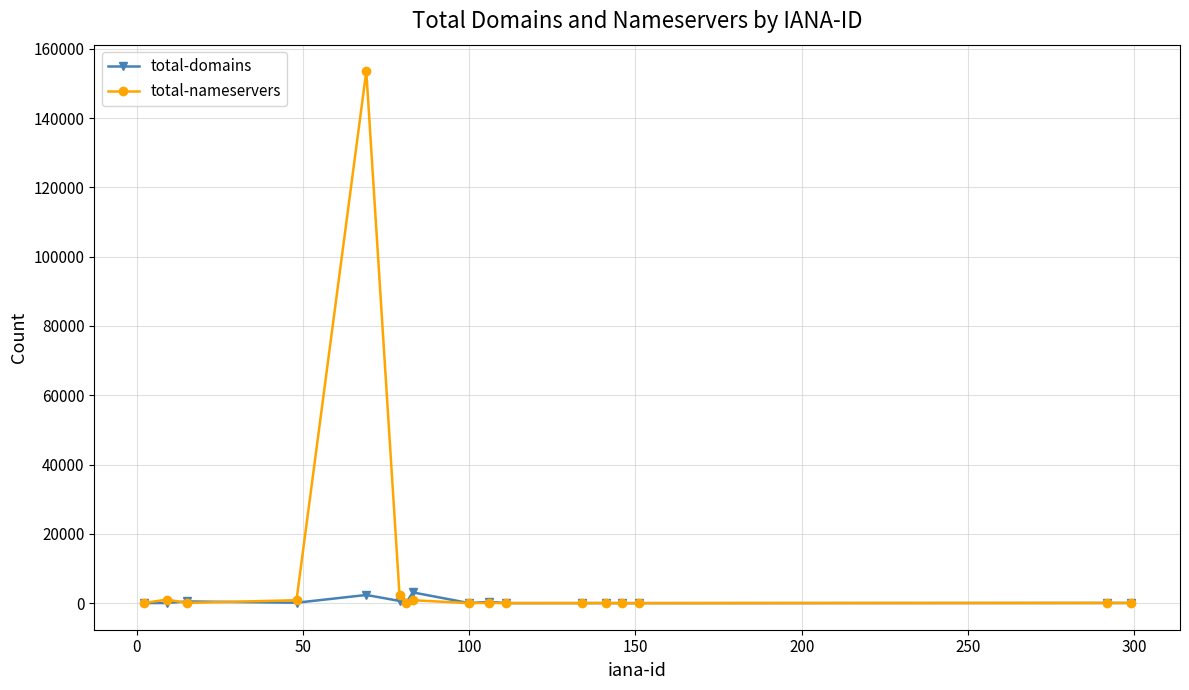

How many categories are shown in the chart?

17